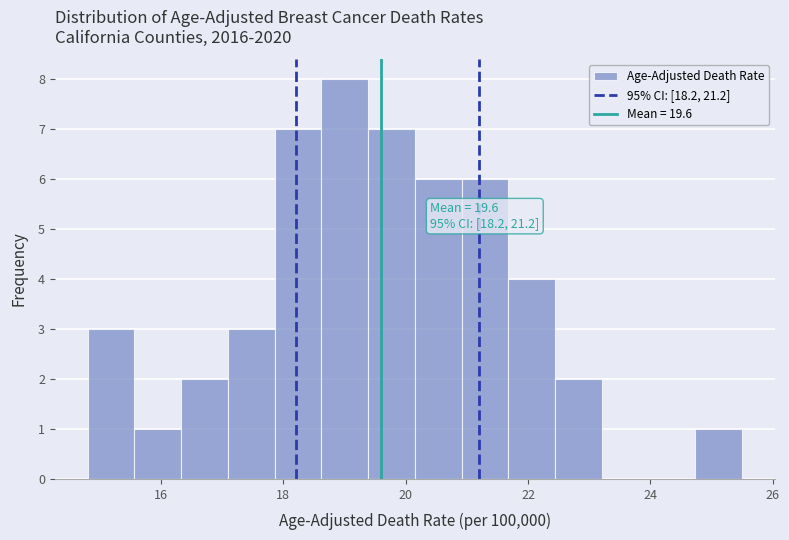

Read against the x-axis, roughly where is the centre of the tallest bar?

19.0